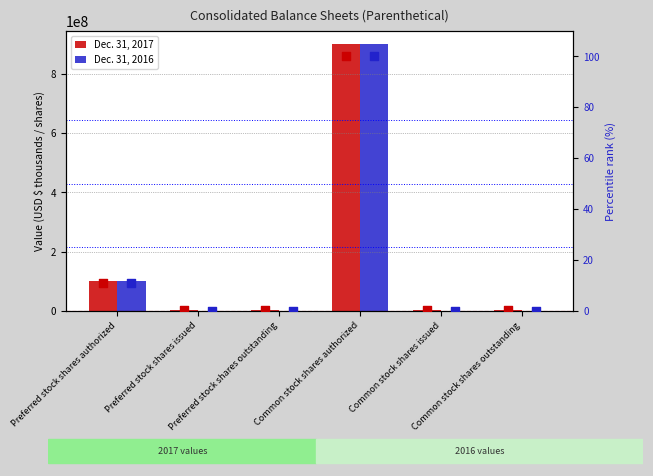

Which series contains the highest Y value?

Dec. 31, 2017